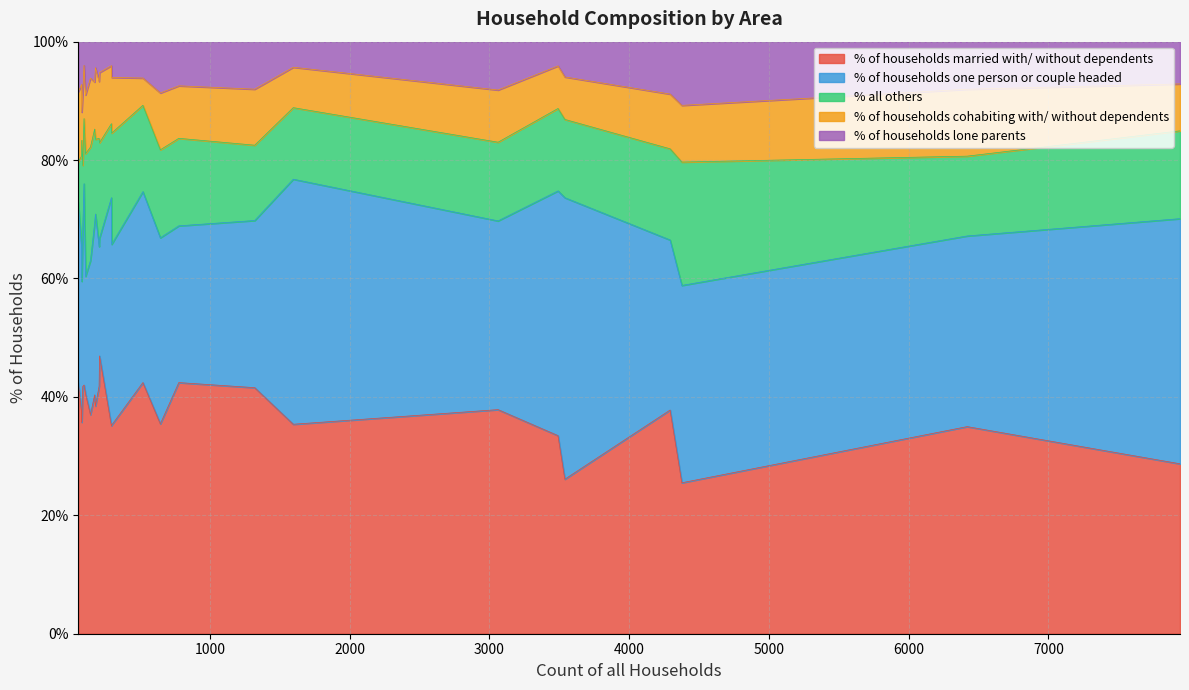

What is the lowest value of the % of households married with/ without dependents series?

25.5